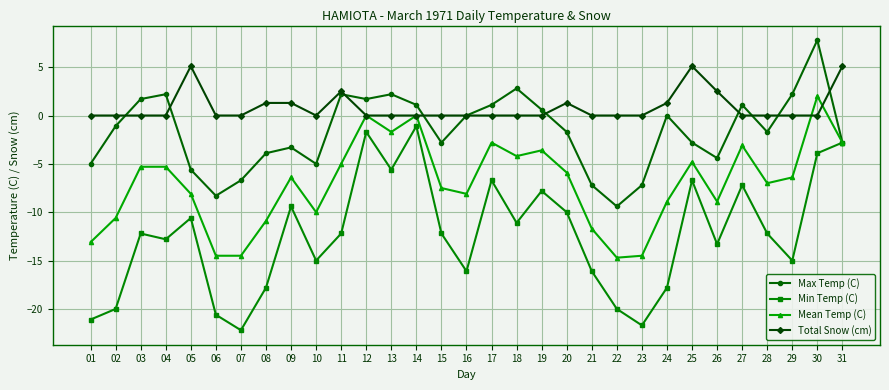

True or false: Total Snow (cm) and Mean Temp (C) intersect in this chart.

True